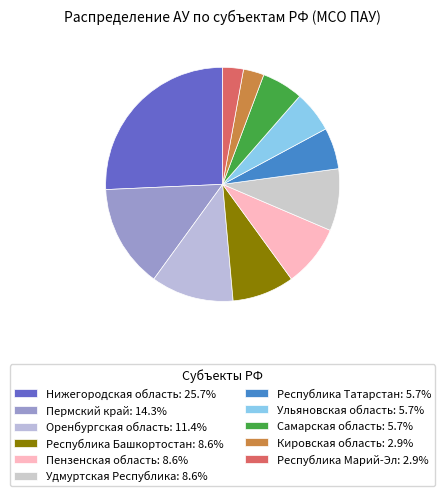

What is the ratio of the value at Республика Татарстан to the value at Удмуртская Республика?

0.7